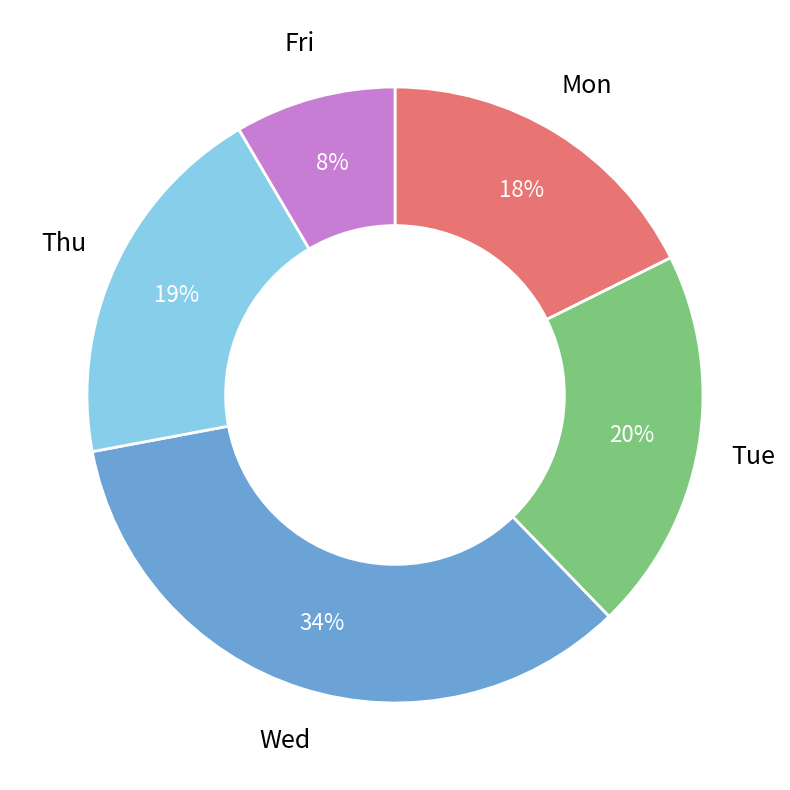

Which slice is the smallest?

Fri